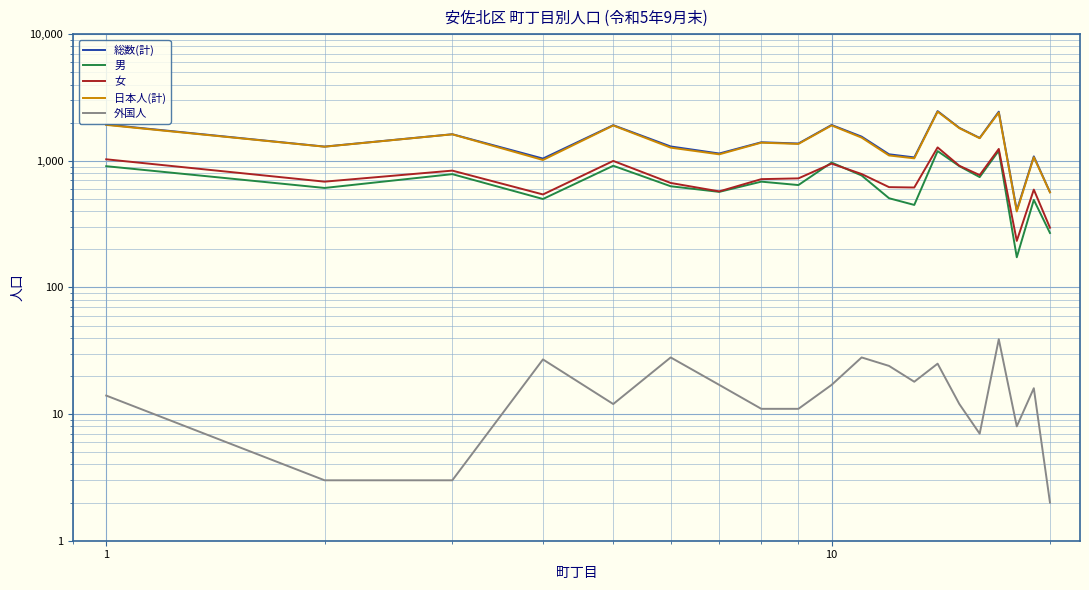

Is it true that 外国人 equals 3 at 14?

False